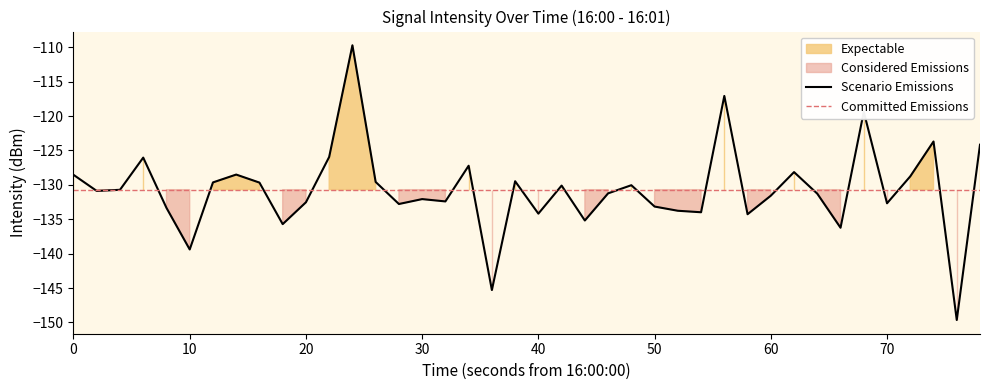

Is it true that Scenario Emissions equals -203.4 at 20?

False